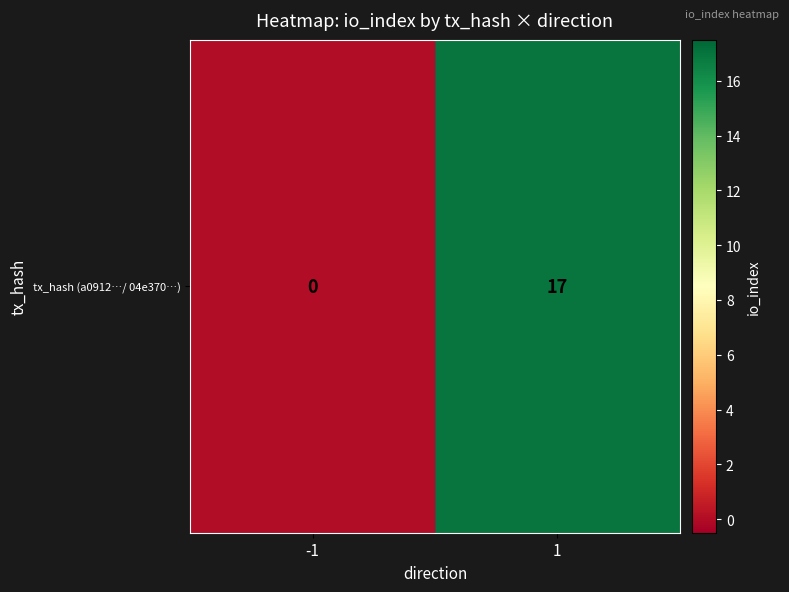

How many values are above zero?

1